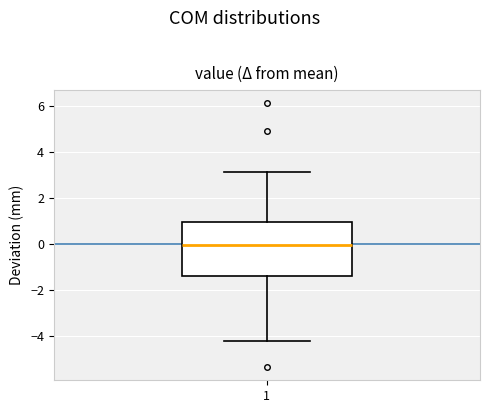

Where does the median line of the box at x = 1 sit on the y-axis? The values are not printed on the chart, so give them approximately, as read against the axis.

0.0